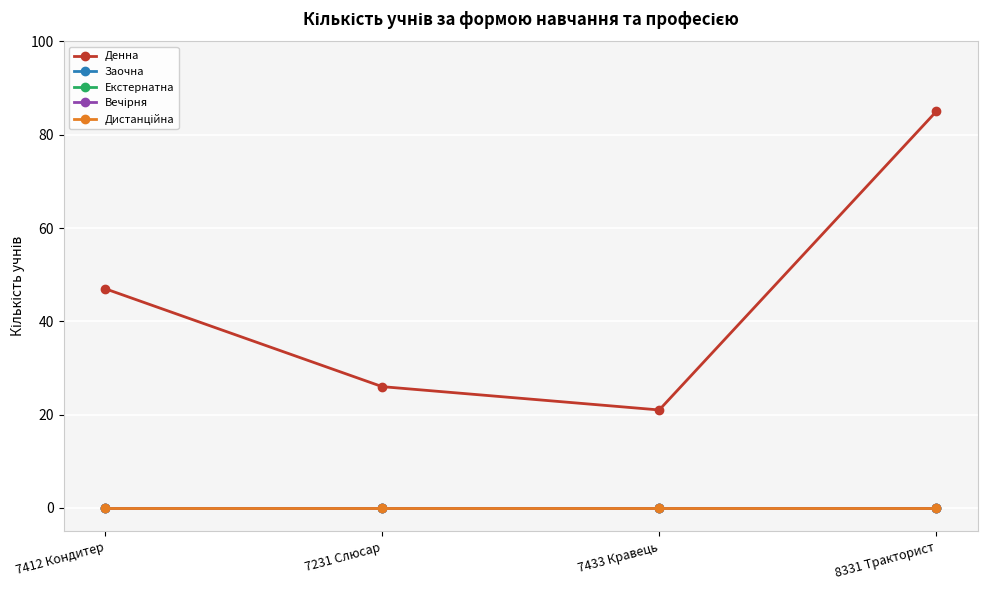

True or false: Денна has more than 1 points higher than both neighbors.

False